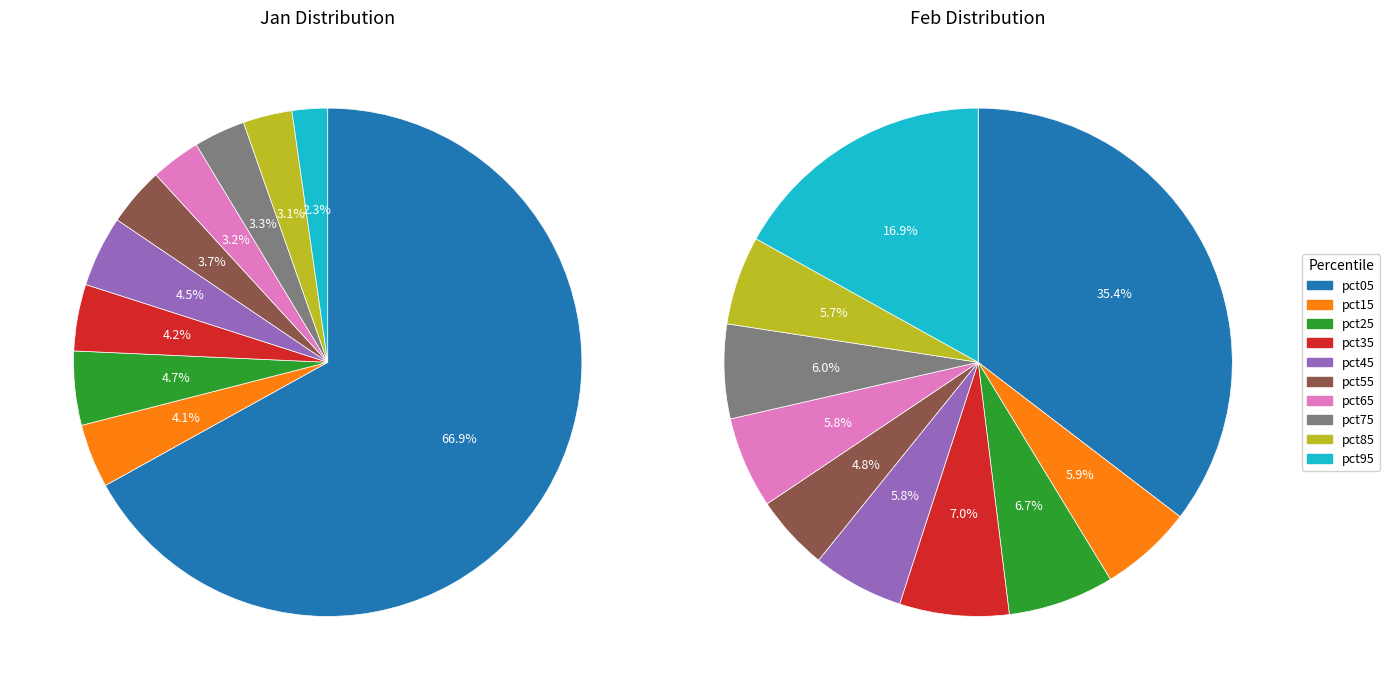

Is it true that values_jan is 25% of the pie?

False